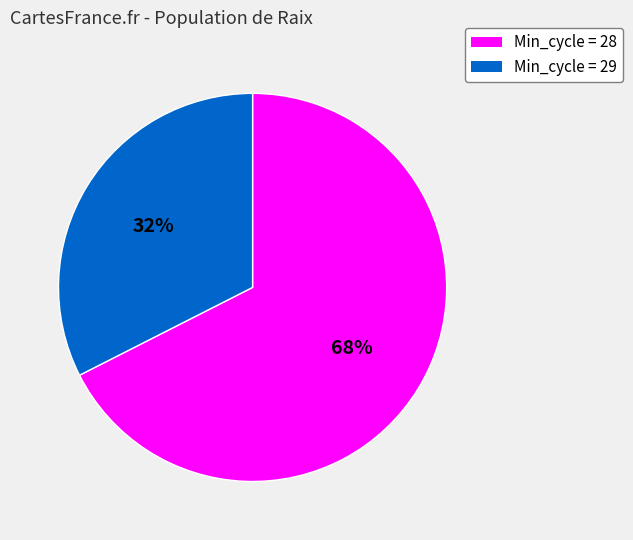

To the nearest percent, what is the average slice percentage?

50%